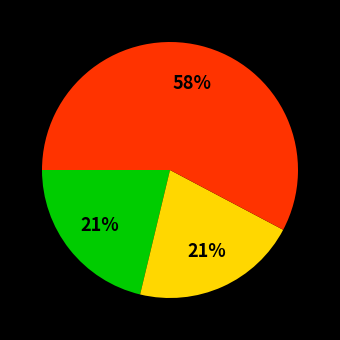

How many slices are in this pie chart?

3